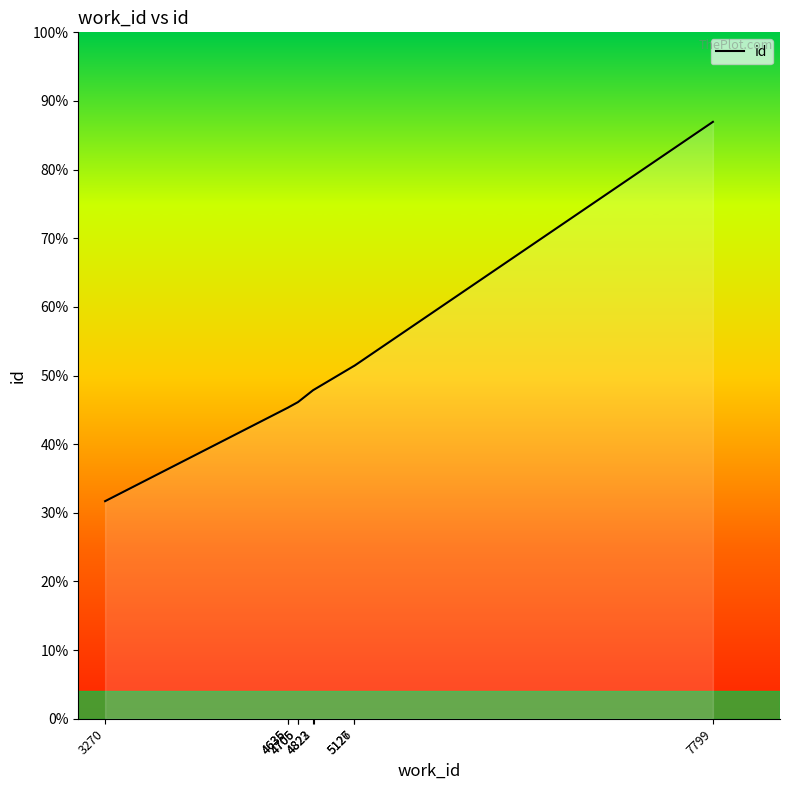

Reading left to right, transcribe all the data shown in this chart.

3270=8531	4635=12205	4636=12209	4705=12409	4706=12410	4822=12891	4823=12892	5126=13838	5127=13839	7799=23404